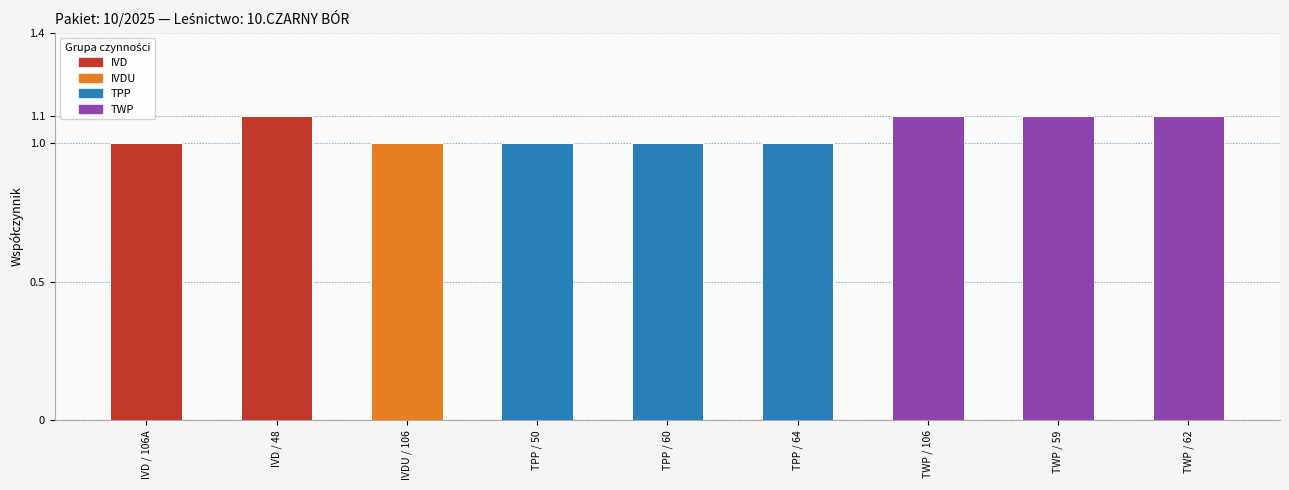

List the labels in order of value, smallest first.

IVD / 106A, IVDU / 106, TPP / 50, TPP / 60, TPP / 64, IVD / 48, TWP / 106, TWP / 59, TWP / 62